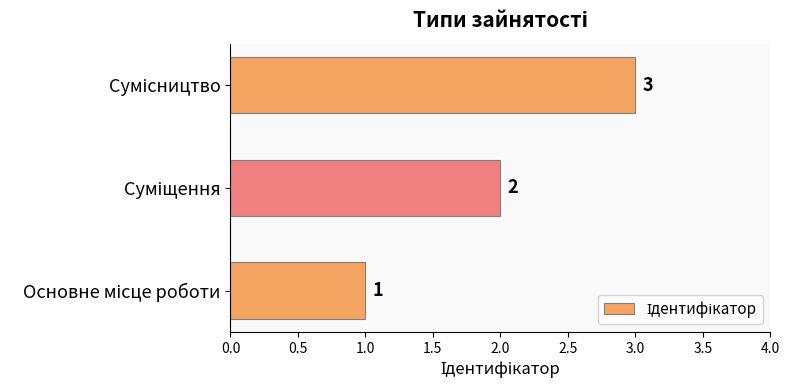

Count the values in the range 1 to 3.

3